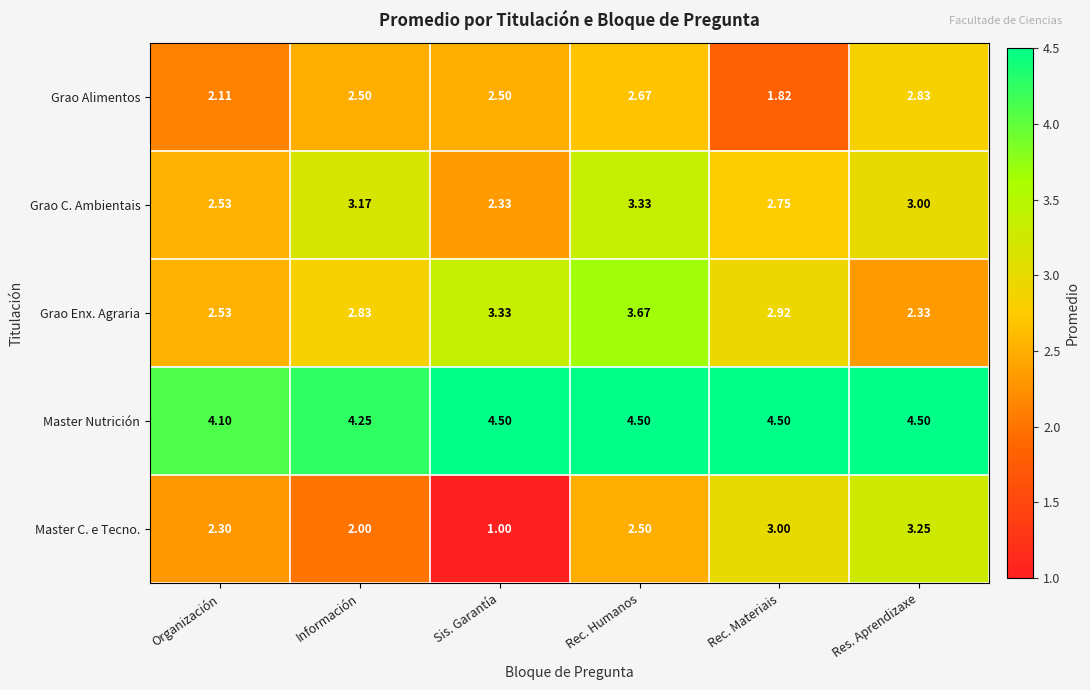

Which category has the highest value in the Grao Enx. Agraria series?

Rec. Humanos